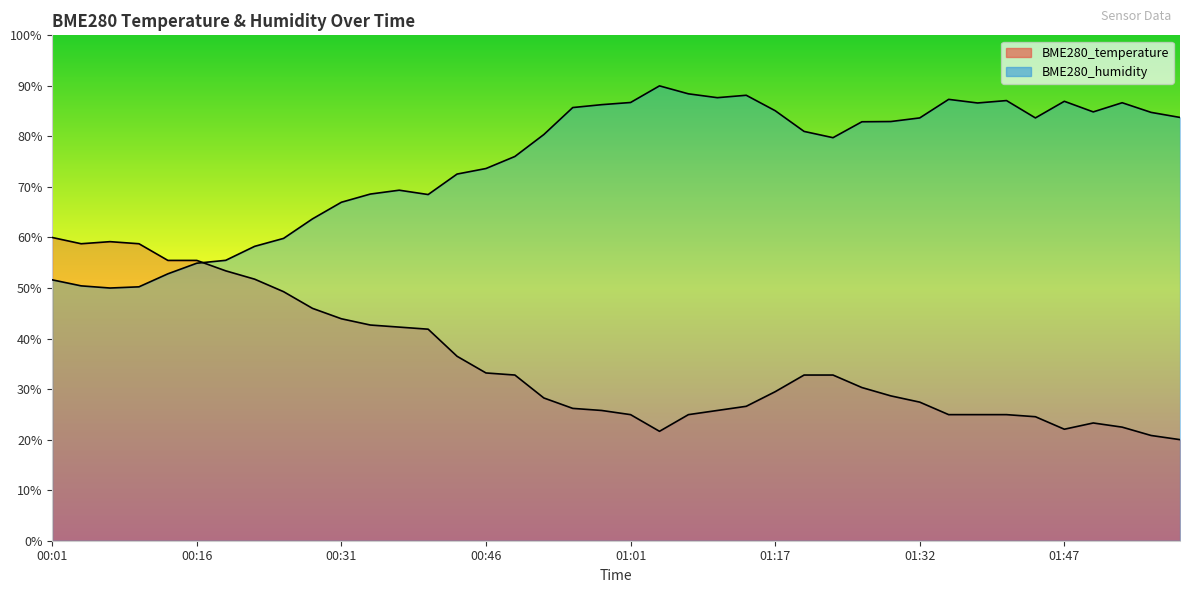

The value of BME280_humidity at 00:43 is 102.0. True or false?

False